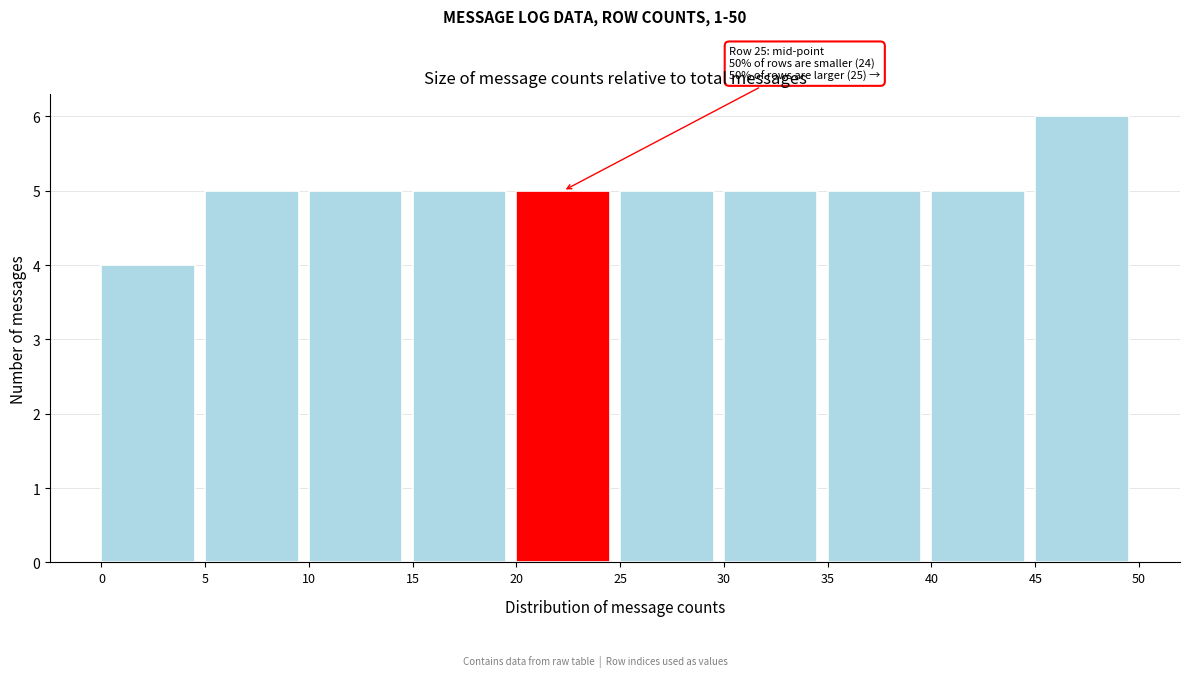

Over which range of the x-axis is the bar tallest?

45 to 50